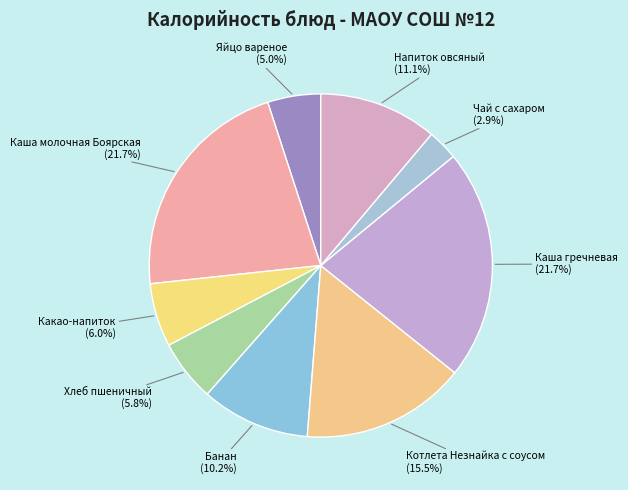

Combined, do Чай с сахаром and Котлета Незнайка с соусом account for over 50%?

No